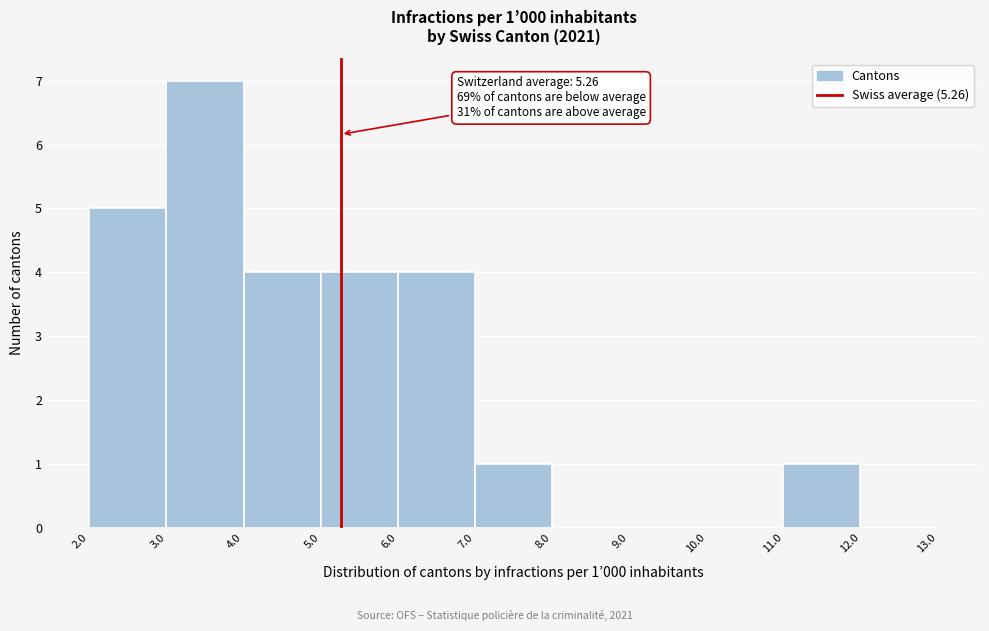

Over which range of the x-axis is the bar tallest?

3.0 to 4.0